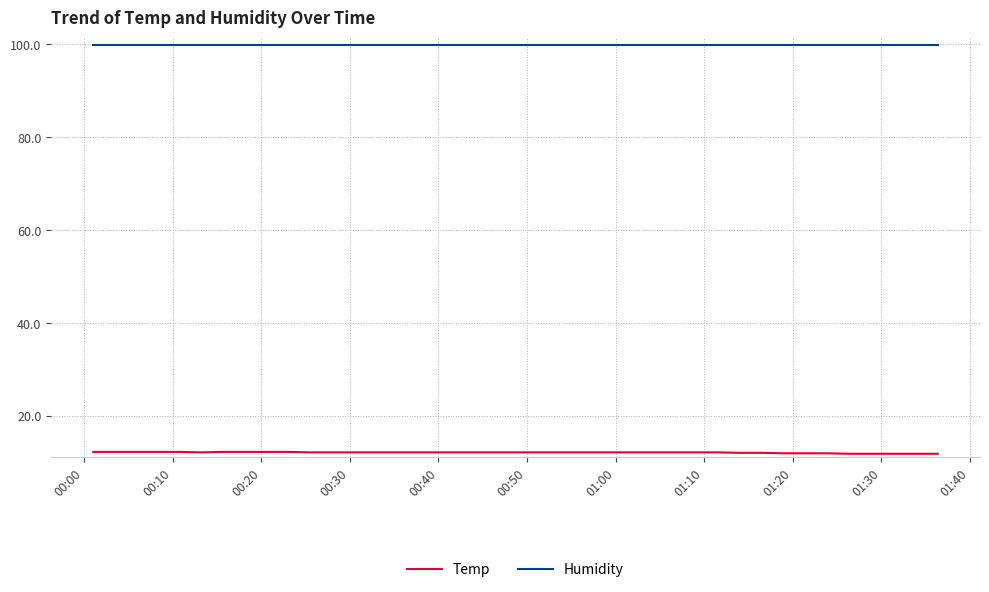

Rank the series by their maximum value, from highest to lowest.

Humidity, Temp